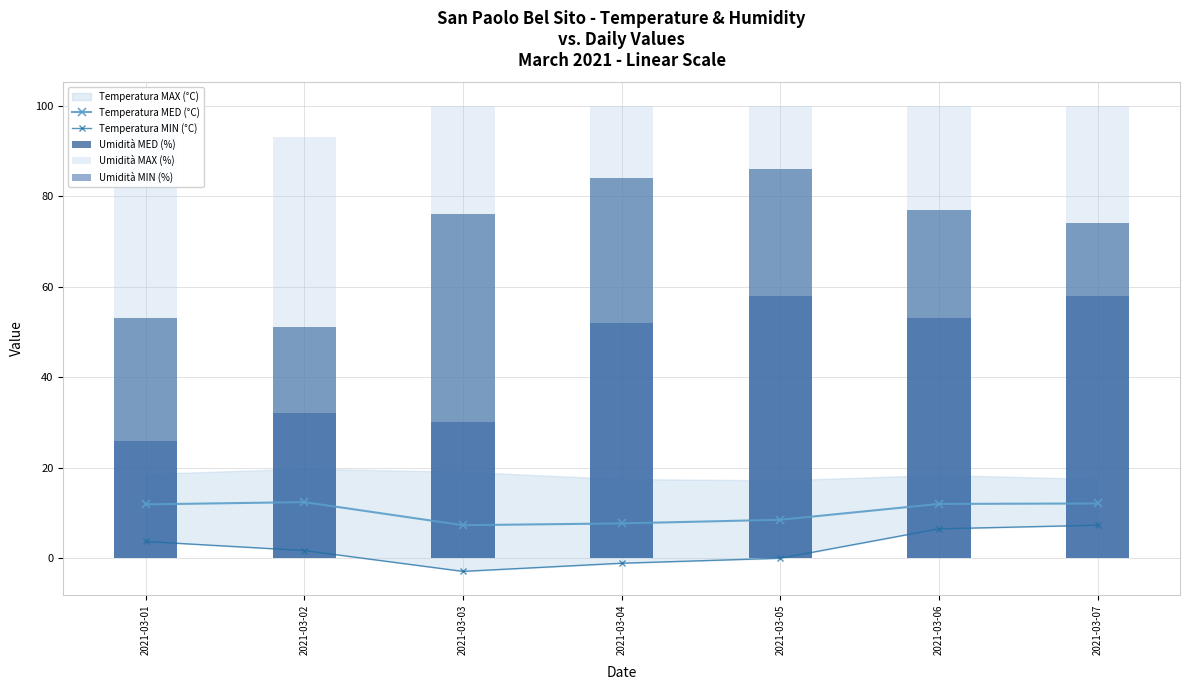

How many groups of bars are there?

7